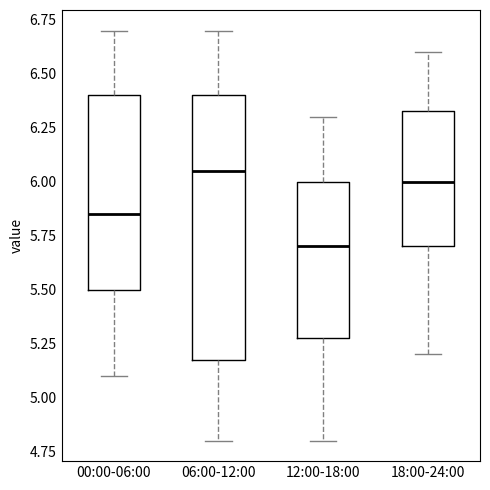

Which box has the lowest median line?

12:00-18:00